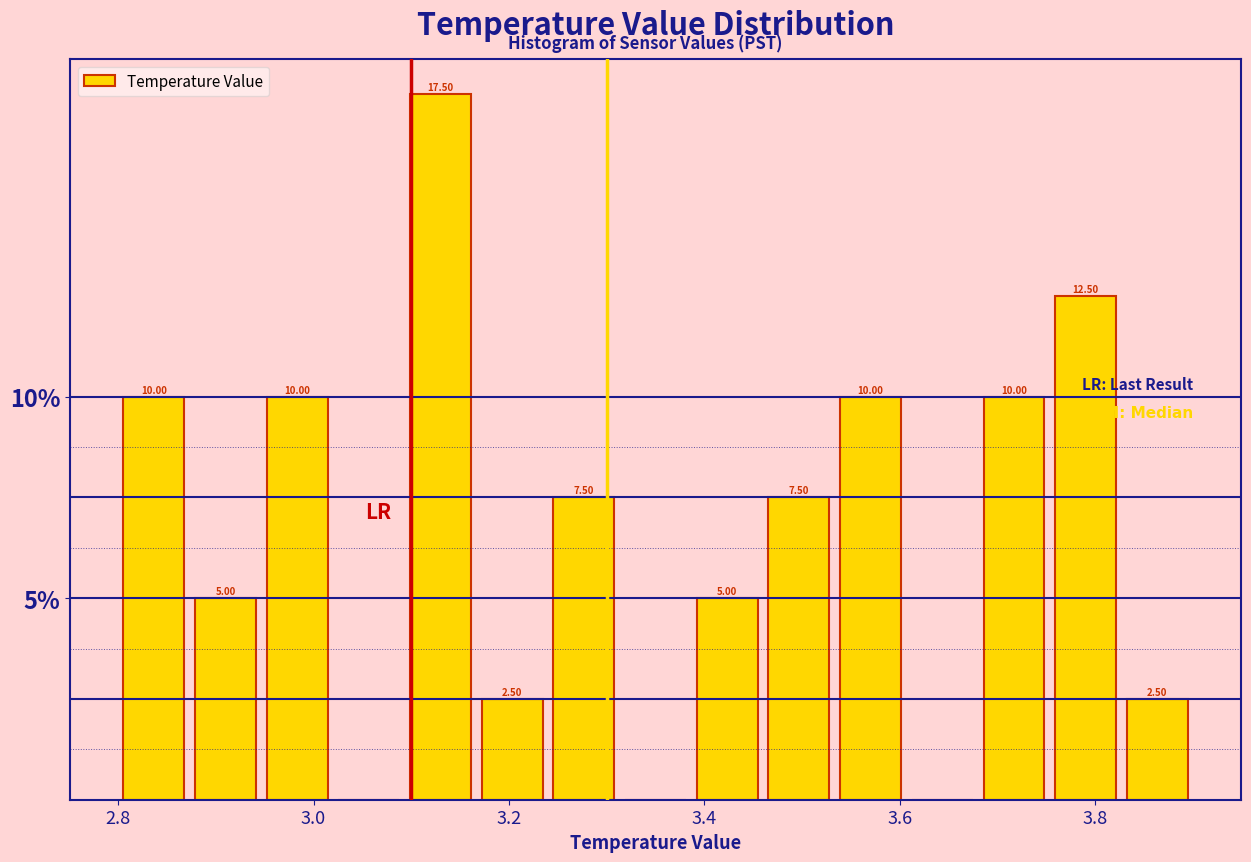

Around what value on the x-axis is the tallest bar? Give the approximate position of its centre, as read against the axis.

3.14